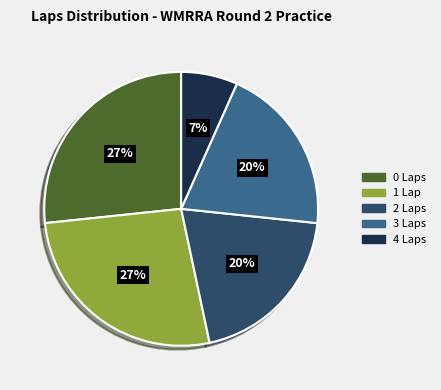

Is 2 Laps the majority of the pie?

No